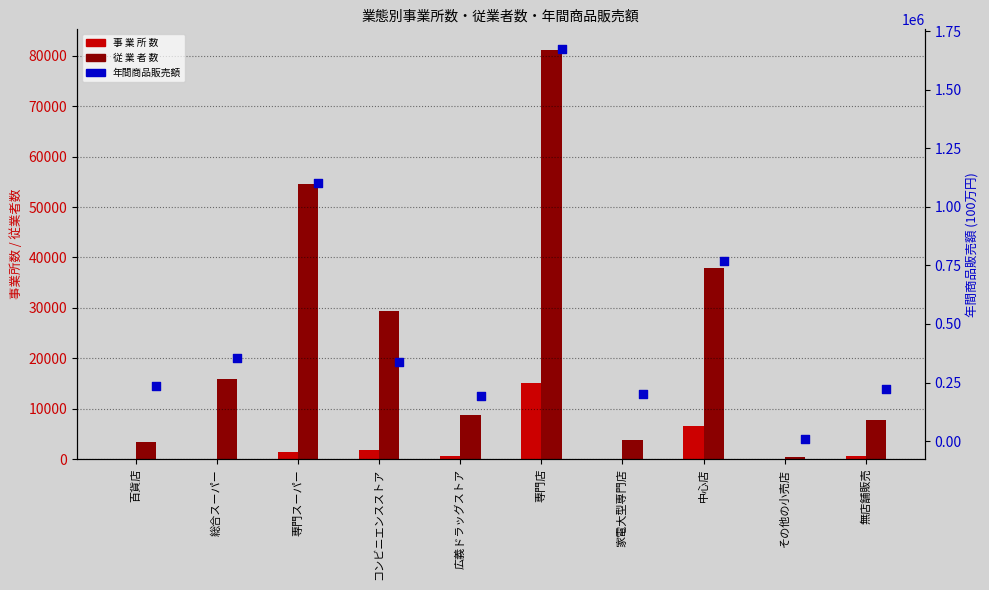

What are all the series names shown in the legend?

事 業 所 数, 従 業 者 数, 年間商品販売額